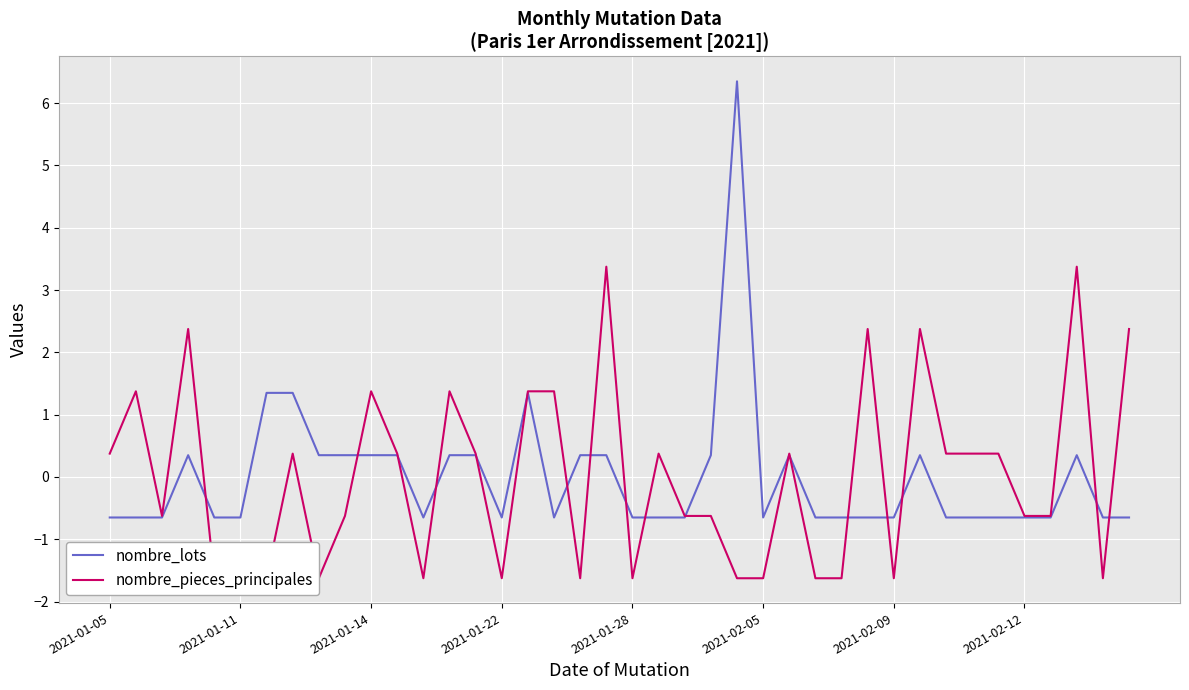

Is the value of nombre_lots at 32 greater than the value of nombre_pieces_principales at 22?

No